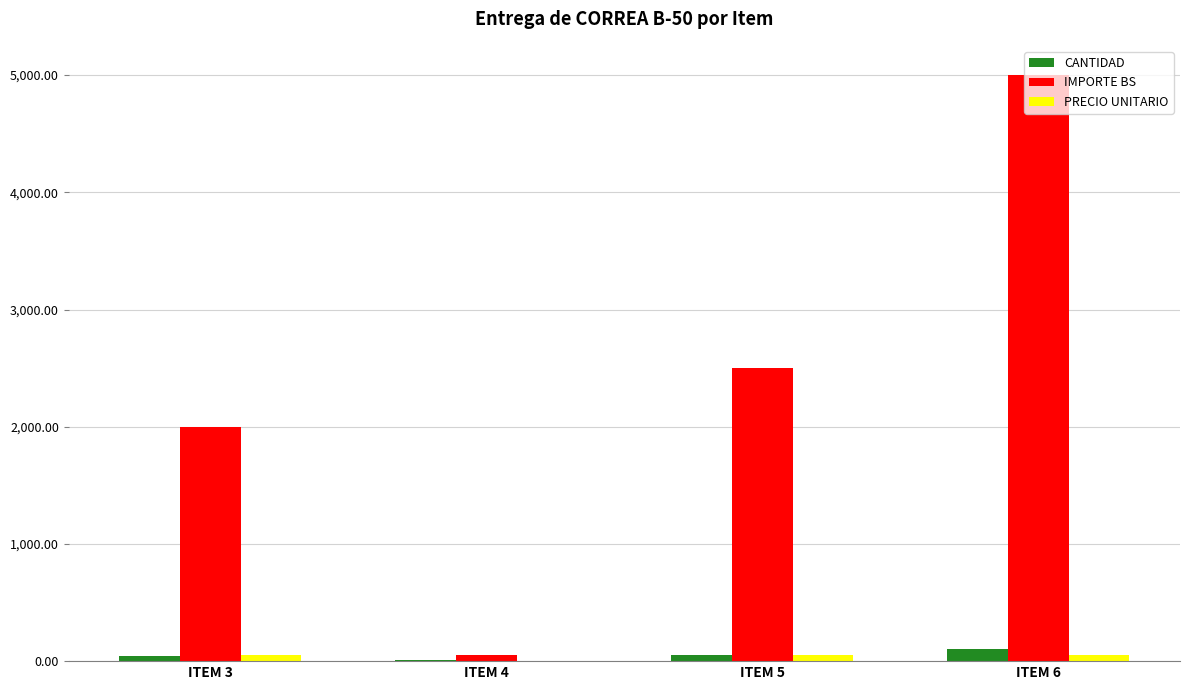

Between ITEM 5 and ITEM 6, which series saw the biggest shift?

IMPORTE BS